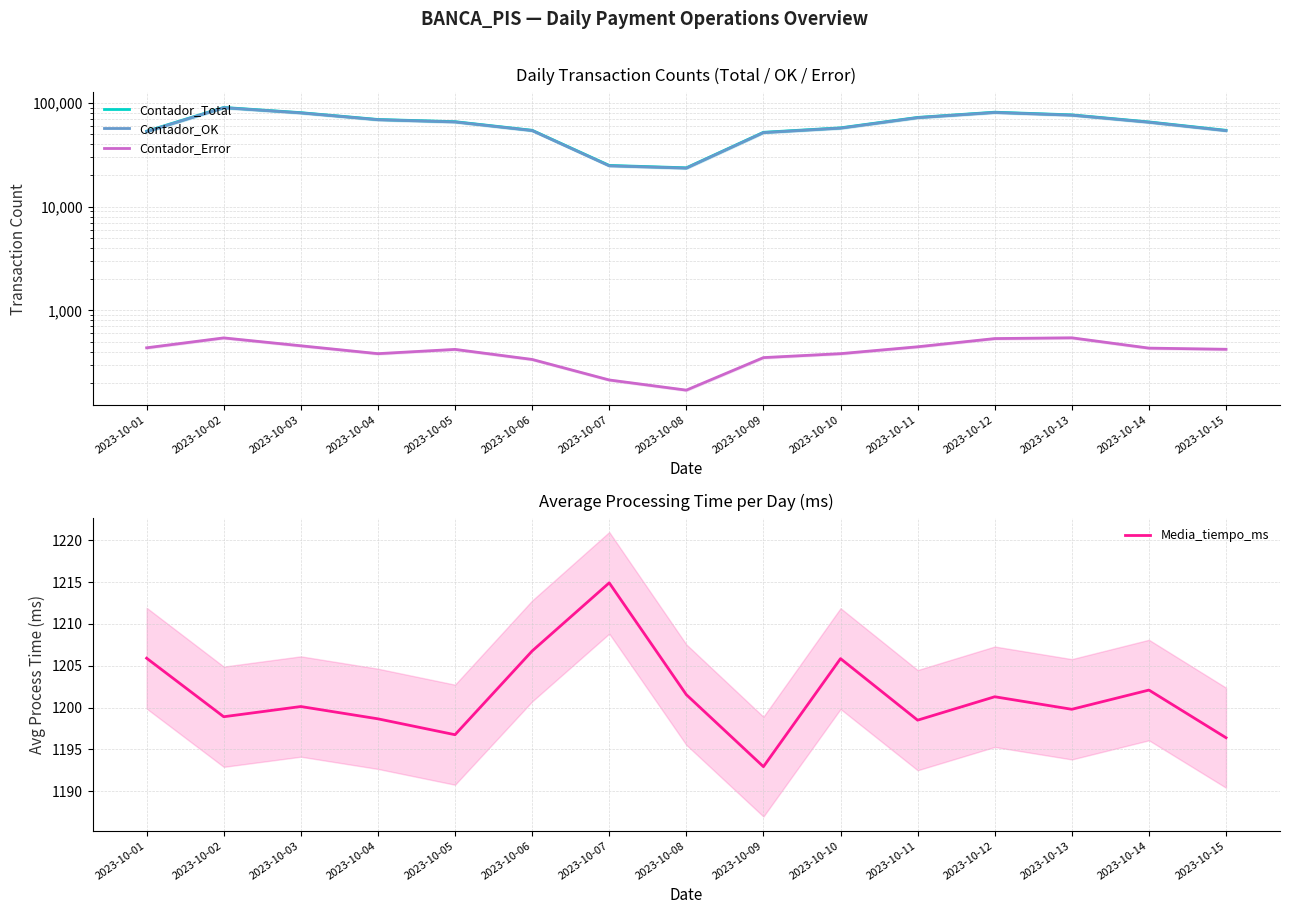

Is the value of Contador_OK at 2023-10-13 greater than the value of Contador_Error at 2023-10-09?

Yes